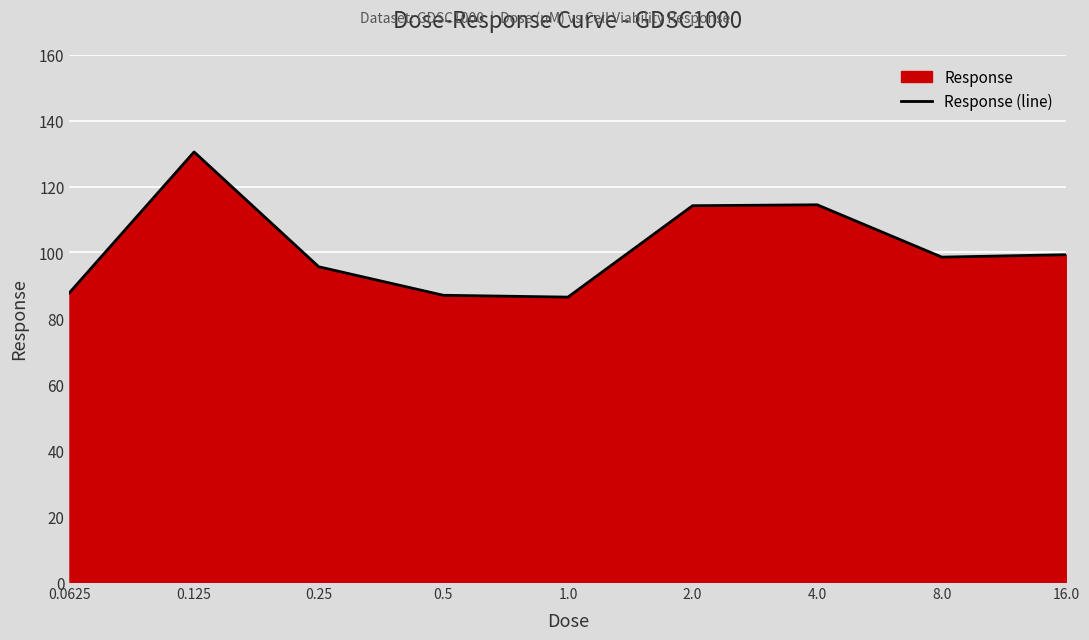

At which label does the data first exceed 98?

0.125